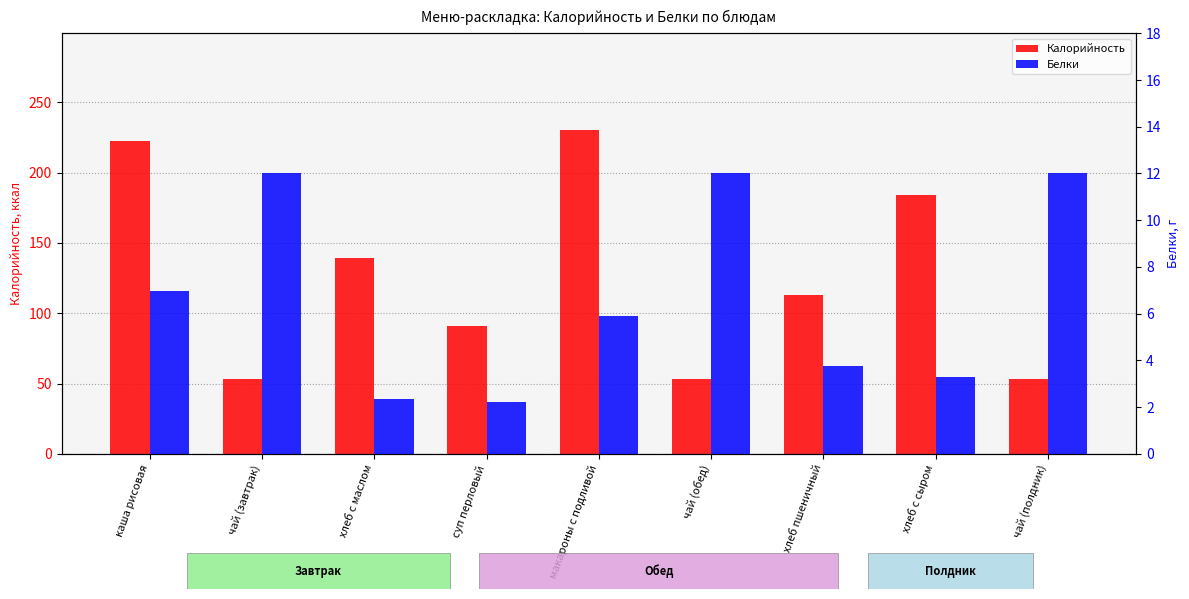

Where is Калорийность nearest to the value 141?

хлеб с маслом